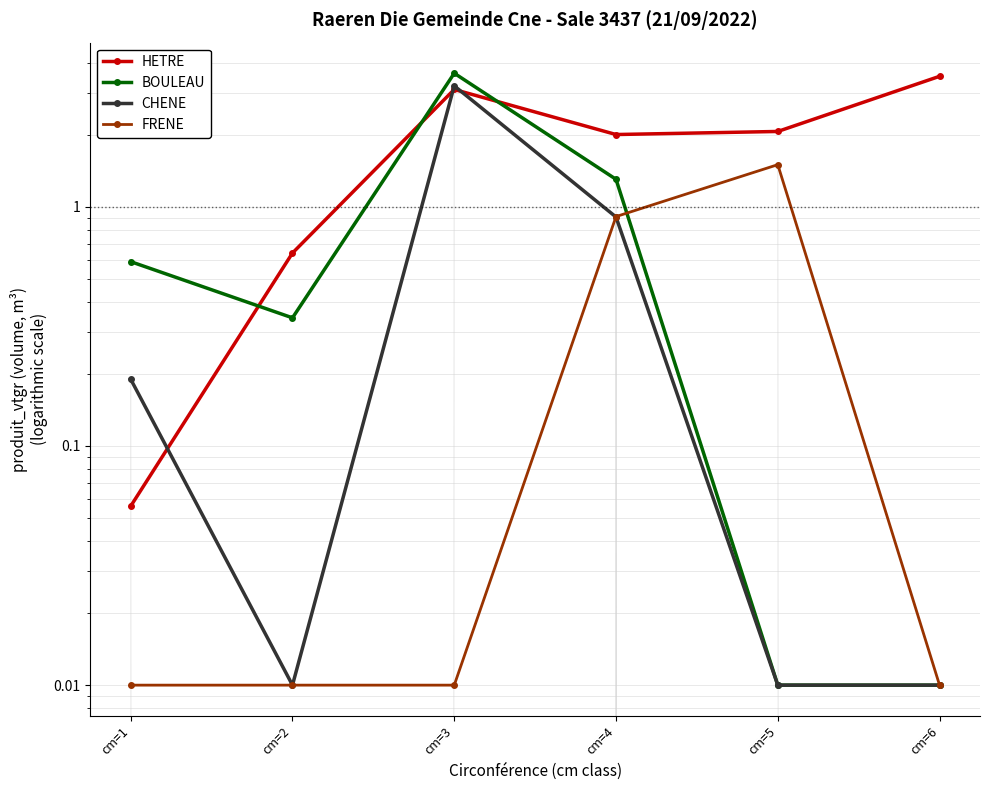

How many data points does each series have?

6